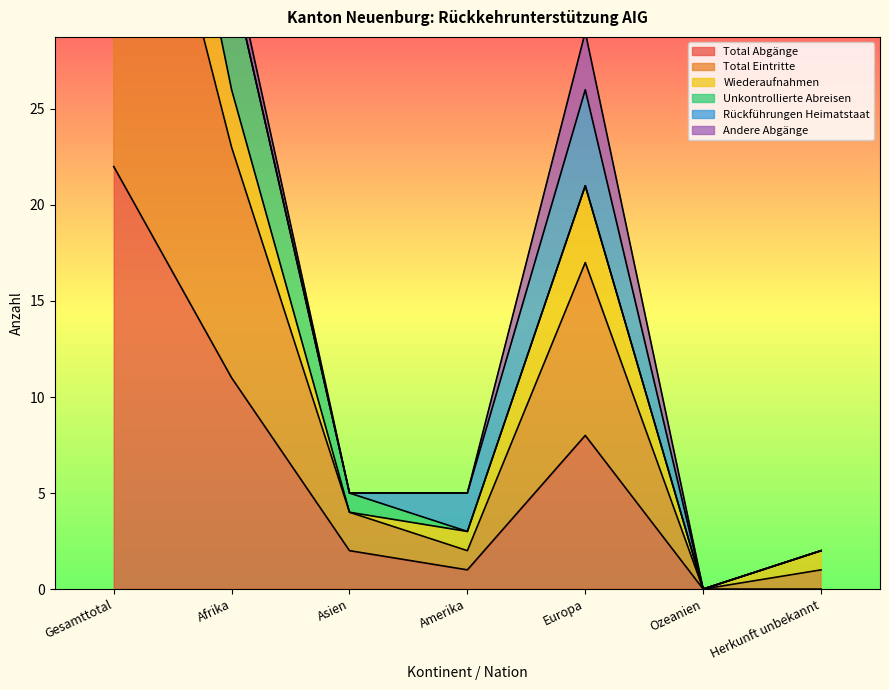

What is the average value of the Total Eintritte series?

13